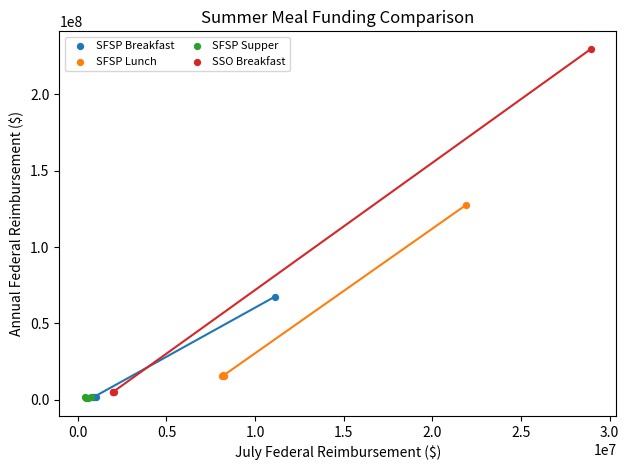

Which series has the widest spread of Y values?

SSO Breakfast